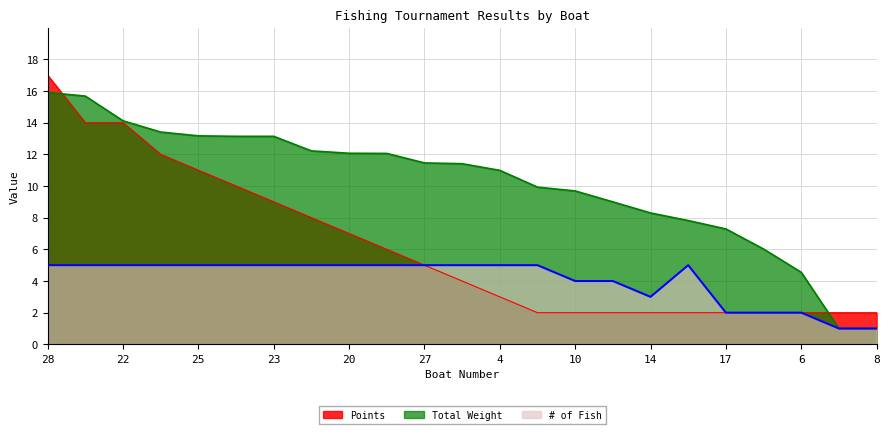

What is the label of the 8th point from the left?

3